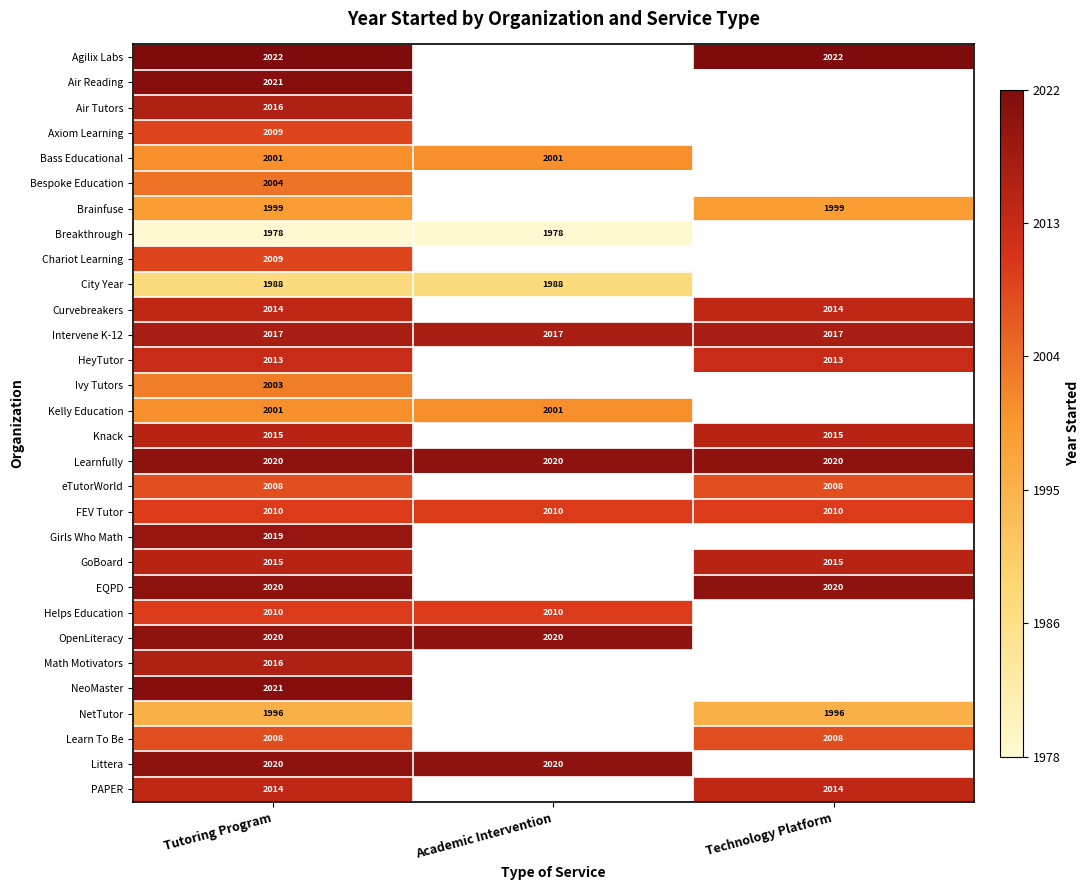

Count the number of categories in the chart.

3